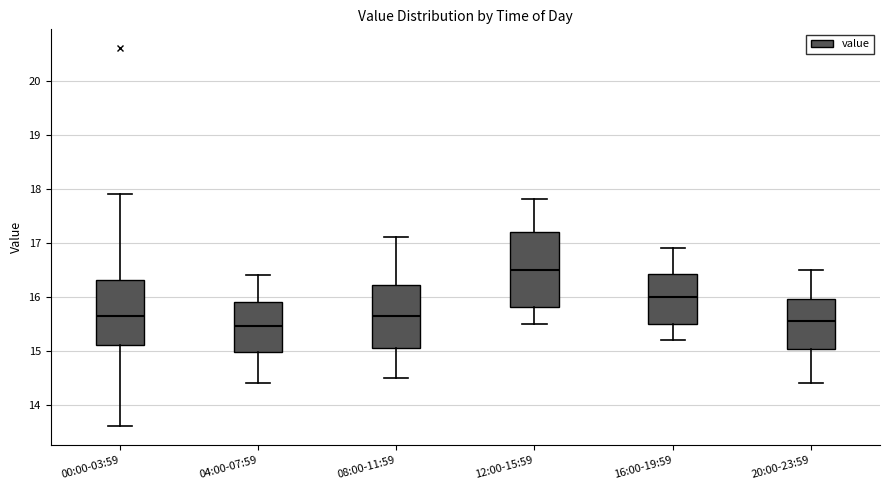

Reading left to right, read every box against the y-axis: the position of its median line, the range the box covers, and the ends of its whiskers. The values are not printed on the chart, so give them approximately, as read against the axis.

00:00-03:59: median 15.7, box 15.1 to 16.3, whiskers 13.6 to 17.9
04:00-07:59: median 15.5, box 15.0 to 15.9, whiskers 14.4 to 16.4
08:00-11:59: median 15.7, box 15.1 to 16.2, whiskers 14.5 to 17.1
12:00-15:59: median 16.5, box 15.8 to 17.2, whiskers 15.5 to 17.8
16:00-19:59: median 16.0, box 15.5 to 16.4, whiskers 15.2 to 16.9
20:00-23:59: median 15.6, box 15.0 to 16.0, whiskers 14.4 to 16.5